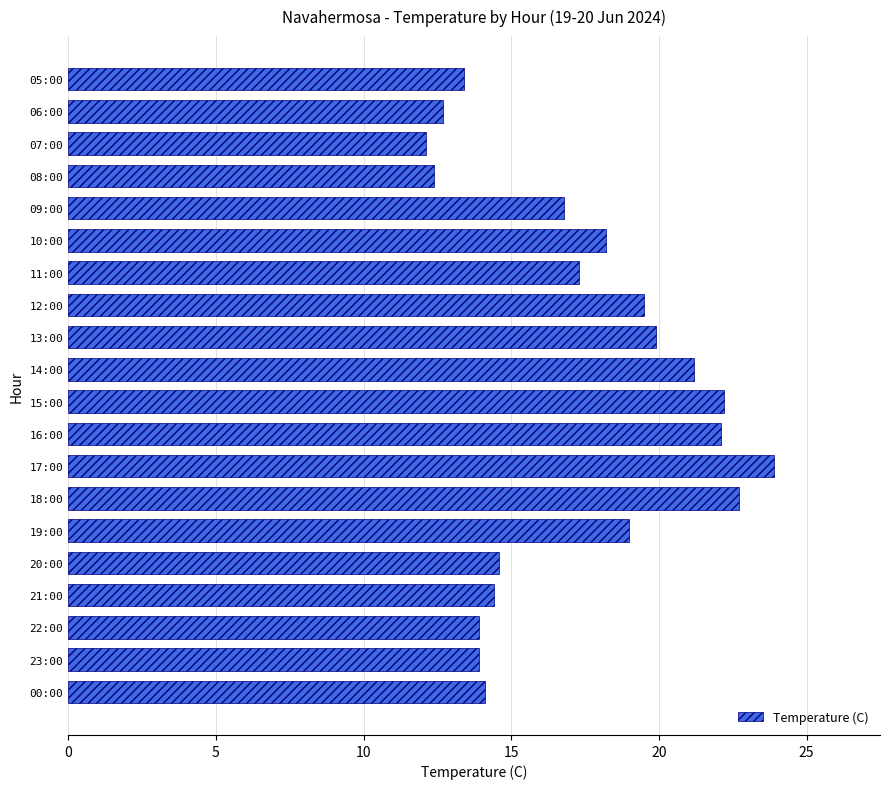

The chart shows a value of 14.1 at 00:00. True or false?

True